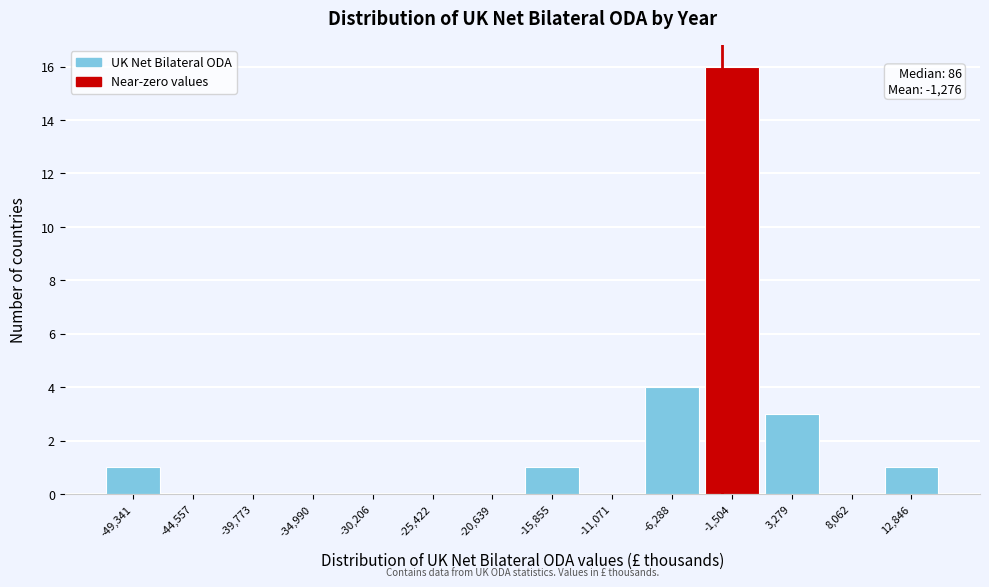

Reading right to left, extract all data points from this chart.

12,846=1	8,062=0	3,279=3	-1,504=16	-6,288=4	-11,071=0	-15,855=1	-20,639=0	-25,422=0	-30,206=0	-34,990=0	-39,773=0	-44,557=0	-49,341=1